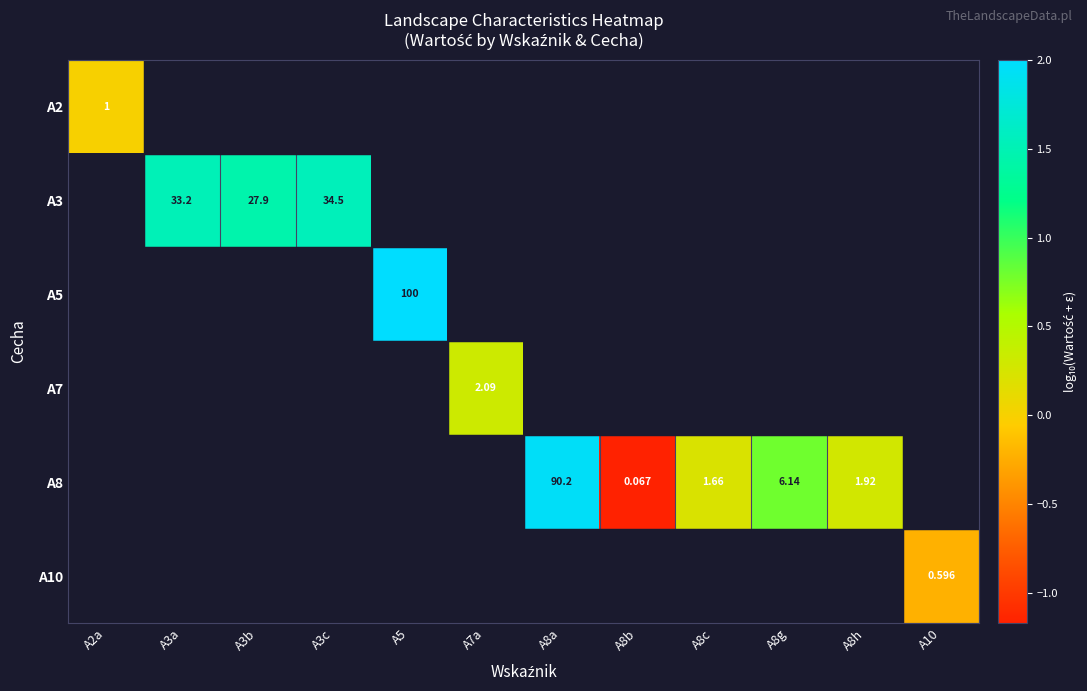

Which series changed the most between A3a and A3b?

A3